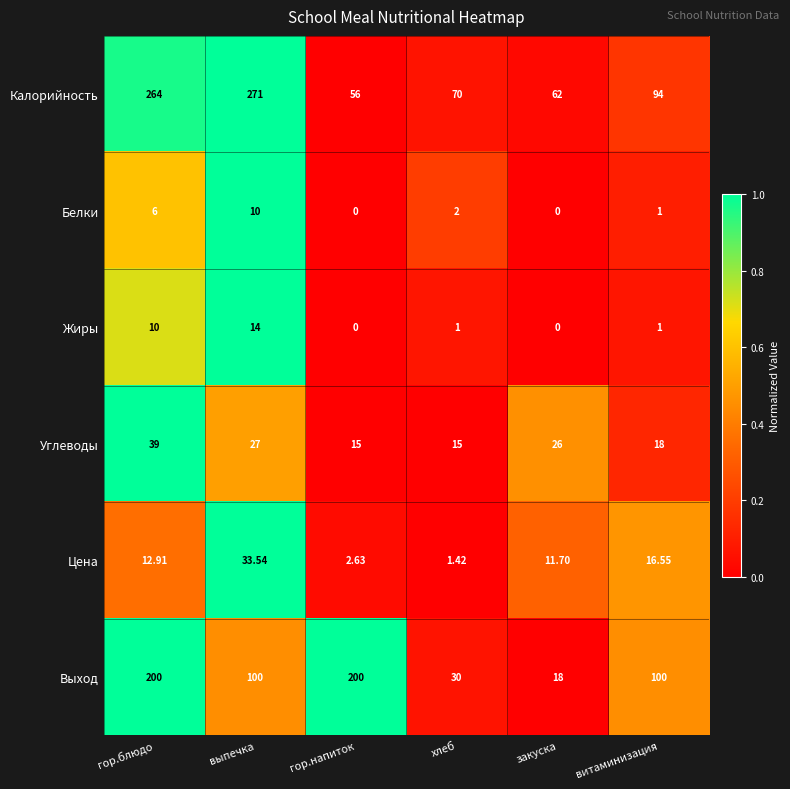

Where is Калорийность nearest to the value 163?

витаминизация